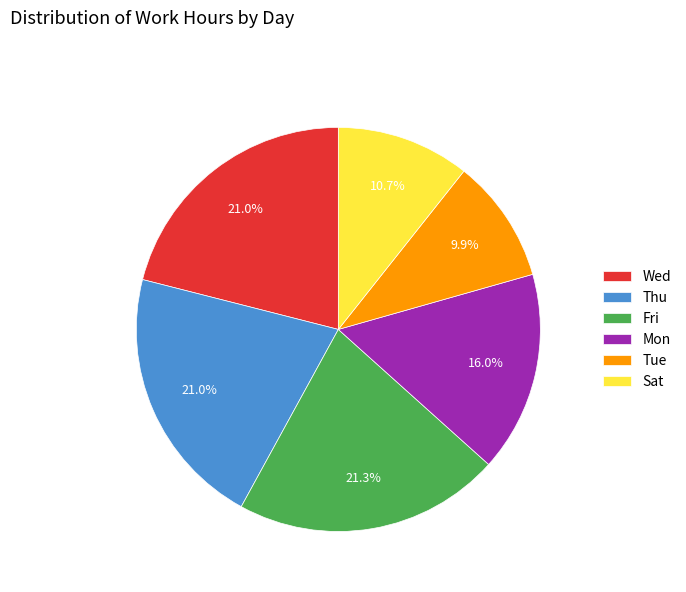

Do Tue and Fri together represent more than half of the pie?

No